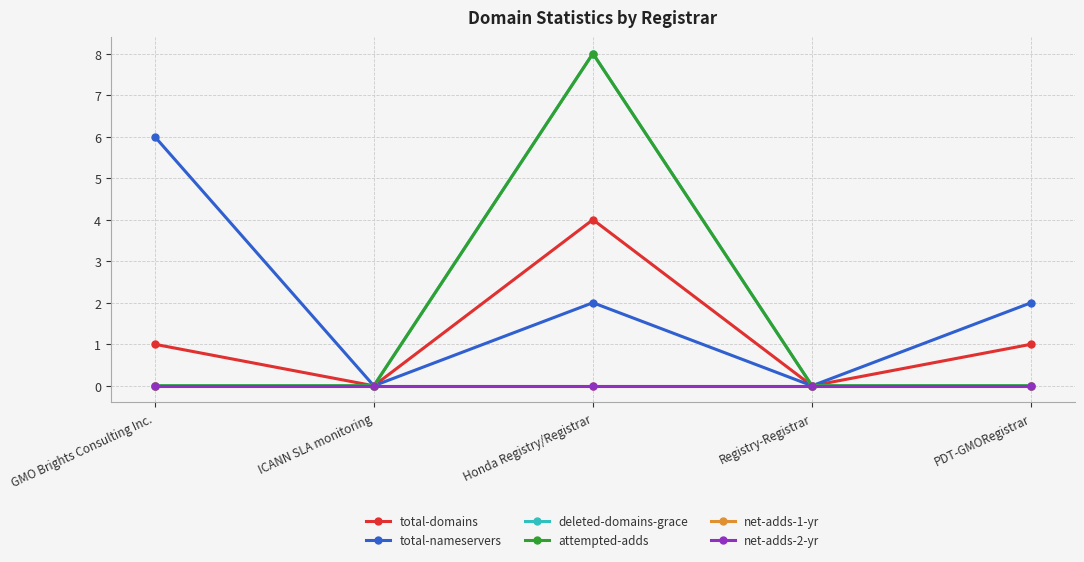

Reading right to left, transcribe all the data shown in this chart.

total-domains: PDT-GMORegistrar=1	Registry-Registrar=0	Honda Registry/Registrar=4	ICANN SLA monitoring=0	GMO Brights Consulting Inc.=1
total-nameservers: PDT-GMORegistrar=2	Registry-Registrar=0	Honda Registry/Registrar=2	ICANN SLA monitoring=0	GMO Brights Consulting Inc.=6
deleted-domains-grace: PDT-GMORegistrar=0	Registry-Registrar=0	Honda Registry/Registrar=8	ICANN SLA monitoring=0	GMO Brights Consulting Inc.=0
attempted-adds: PDT-GMORegistrar=0	Registry-Registrar=0	Honda Registry/Registrar=8	ICANN SLA monitoring=0	GMO Brights Consulting Inc.=0
net-adds-1-yr: PDT-GMORegistrar=0	Registry-Registrar=0	Honda Registry/Registrar=0	ICANN SLA monitoring=0	GMO Brights Consulting Inc.=0
net-adds-2-yr: PDT-GMORegistrar=0	Registry-Registrar=0	Honda Registry/Registrar=0	ICANN SLA monitoring=0	GMO Brights Consulting Inc.=0